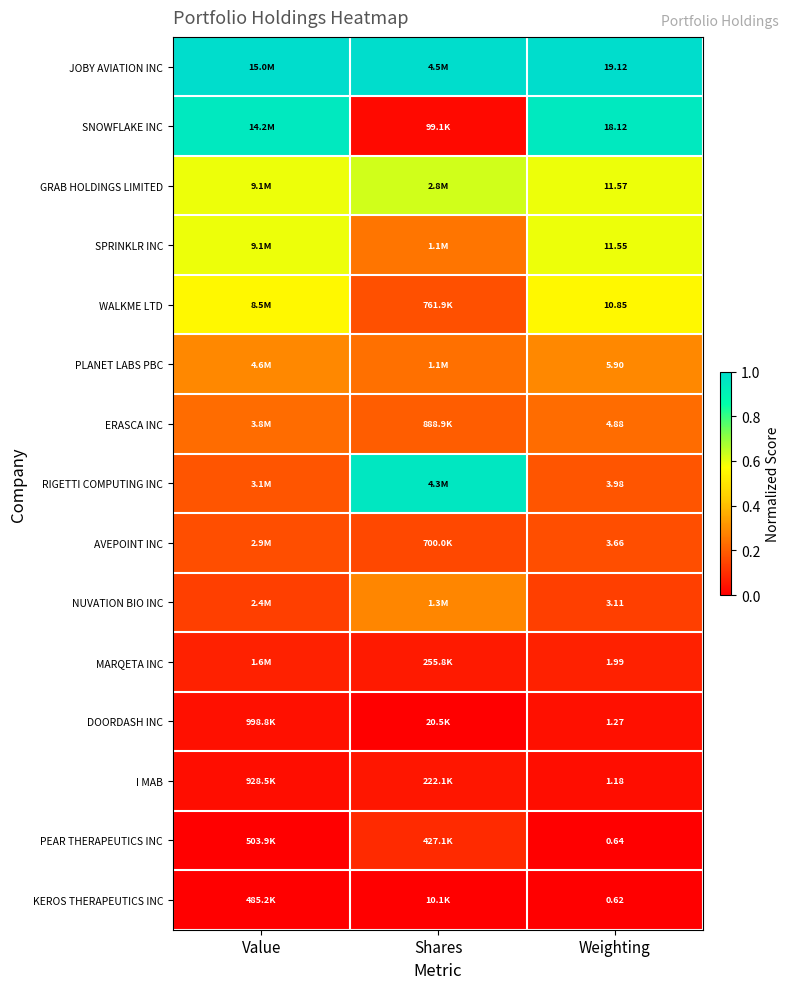

The MARQETA INC series shows 0.0 at Shares. True or false?

False